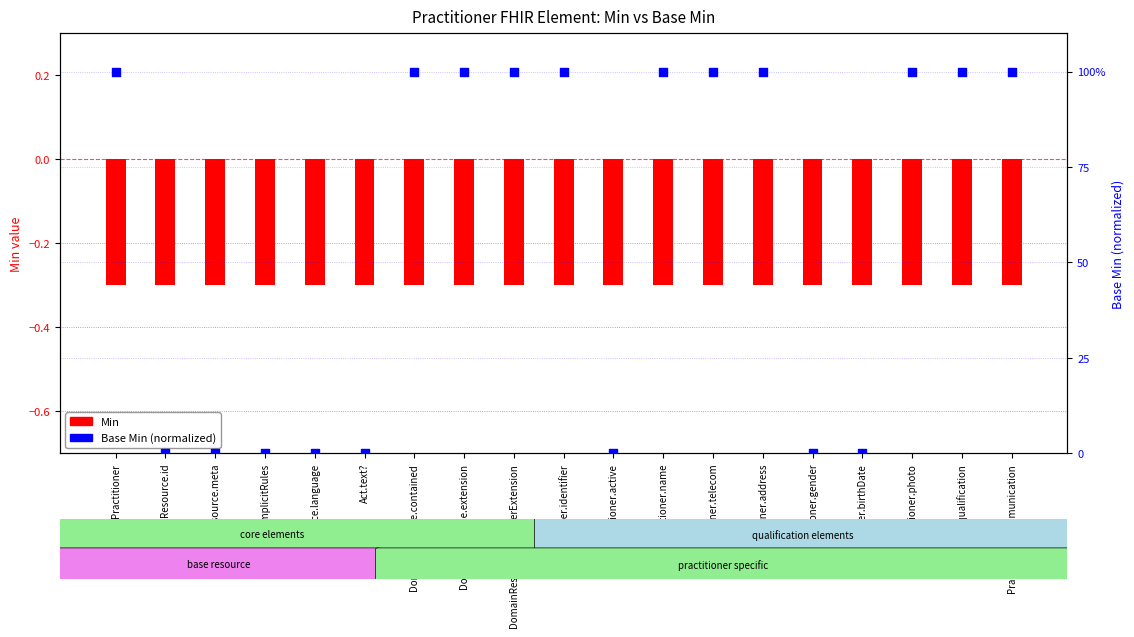

Which series contains the highest Y value?

Base Min (normalized)